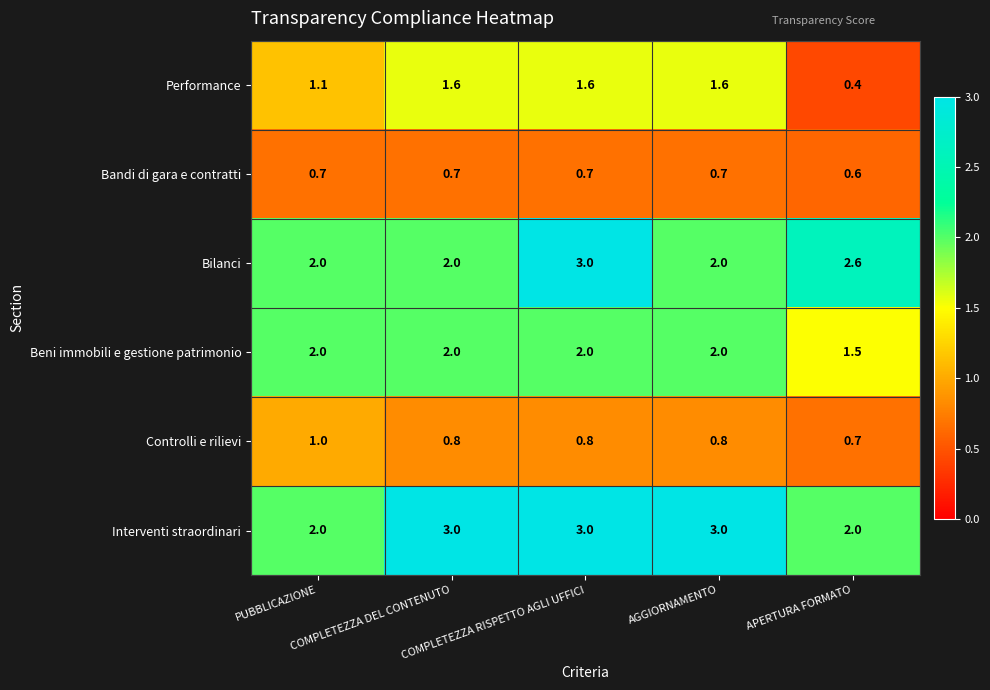

Count the Bandi di gara e contratti values in the range 0 to 1.

5